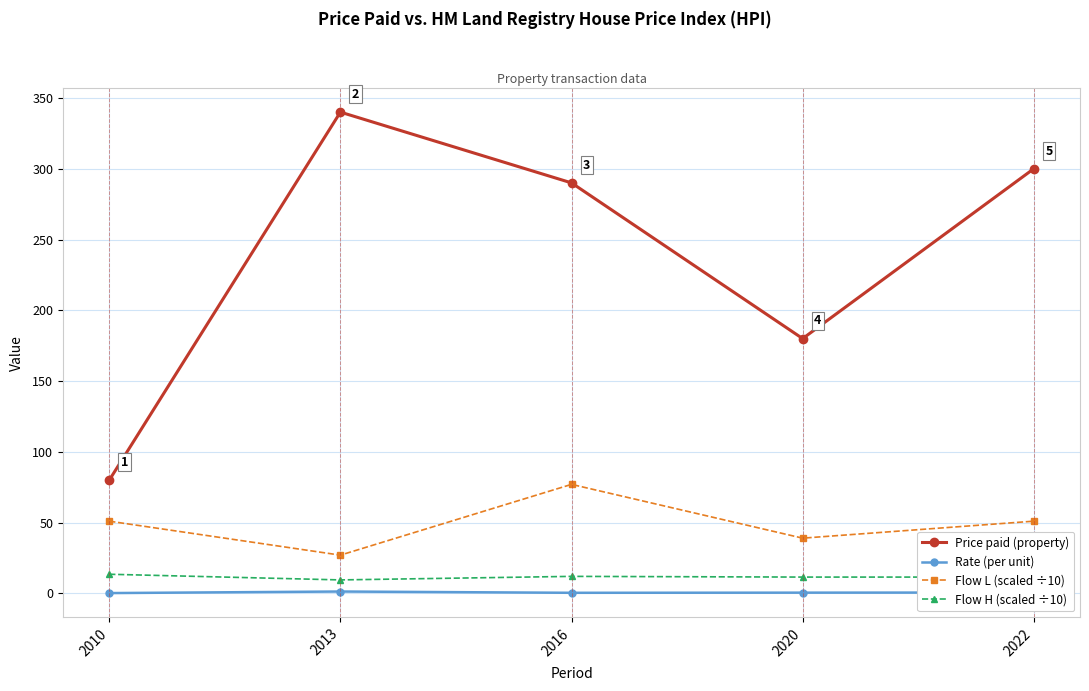

What is the difference between the maximum and minimum values in the Price paid (property) series?

260.0